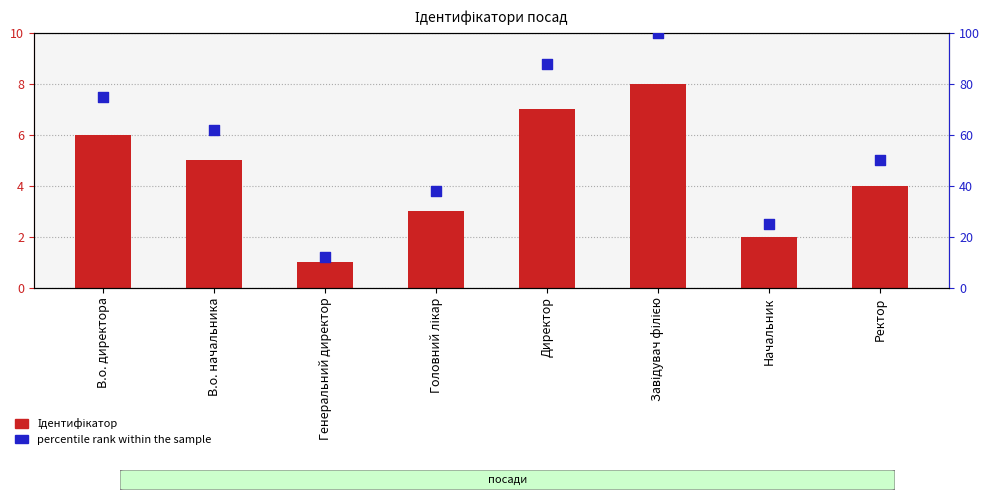

What is the total value across all series at Генеральний директор?

13